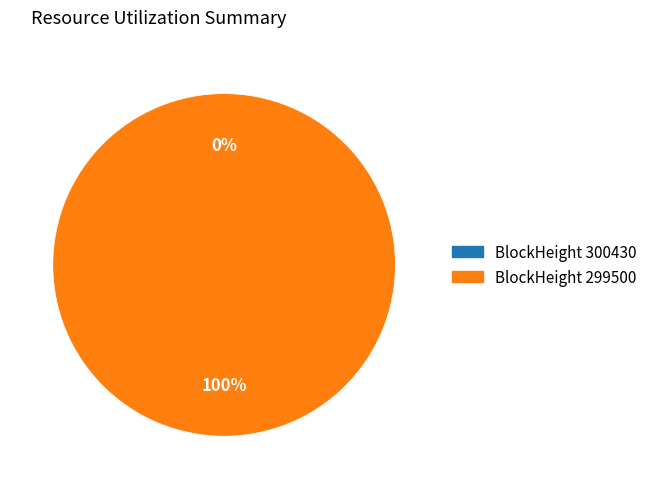

The 299500 slice represents 100% of the pie. True or false?

True